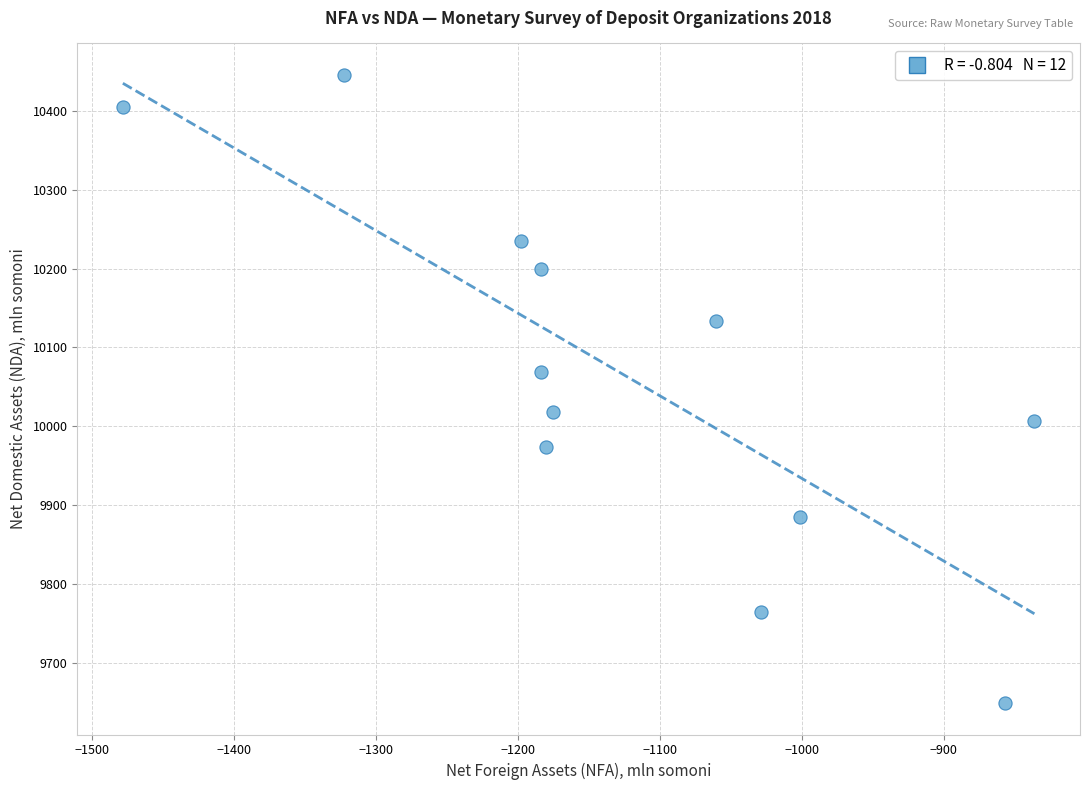

What is the average Y value?

10065.3